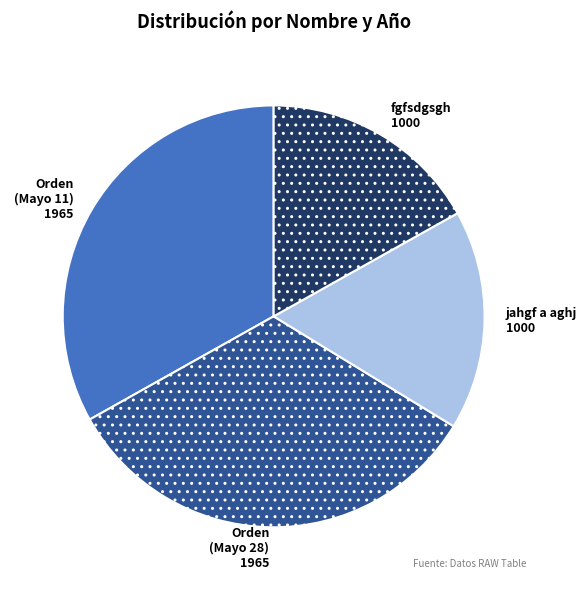

Is Orden (Mayo 11) 1965 the majority of the pie?

No